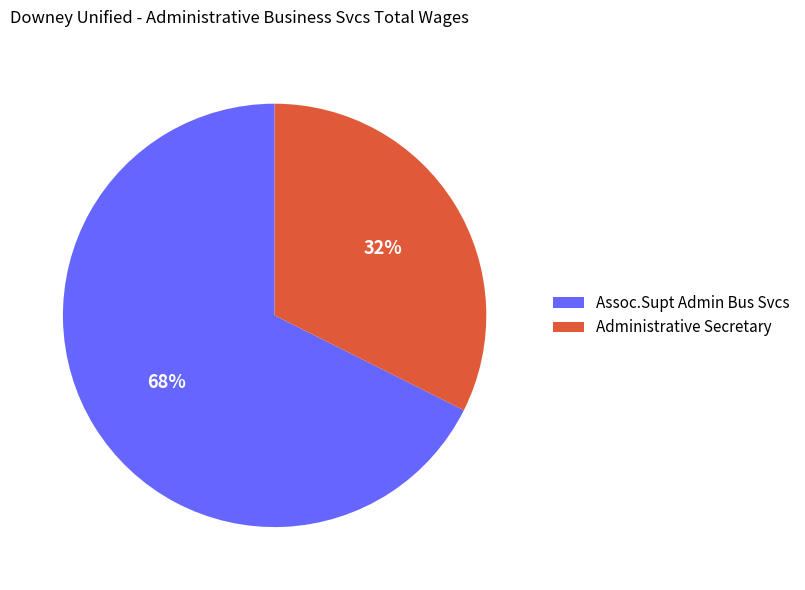

Is the sum of Assoc.Supt Admin Bus Svcs and Administrative Secretary greater than half?

Yes